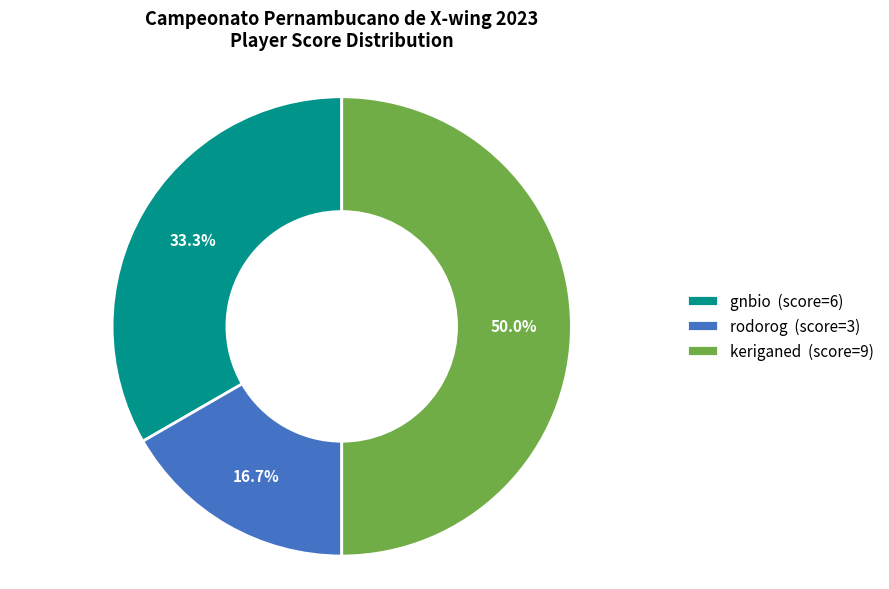

How many slices are in this pie chart?

3